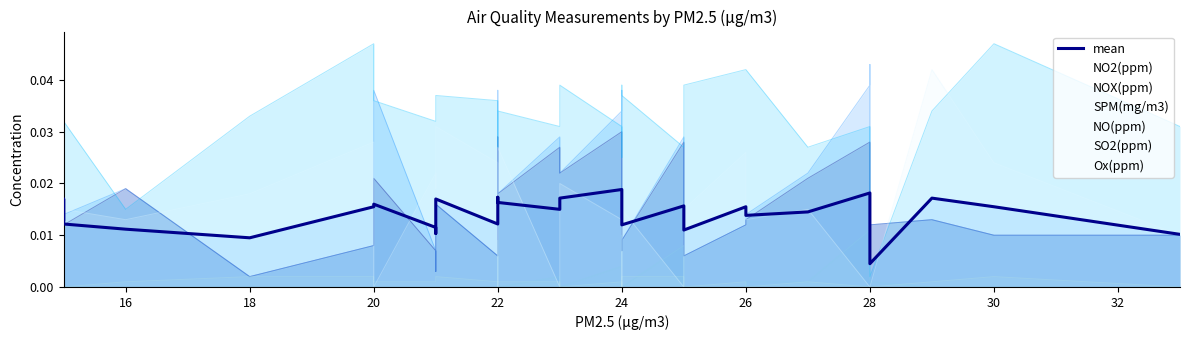

Does the chart have visible grid lines?

No